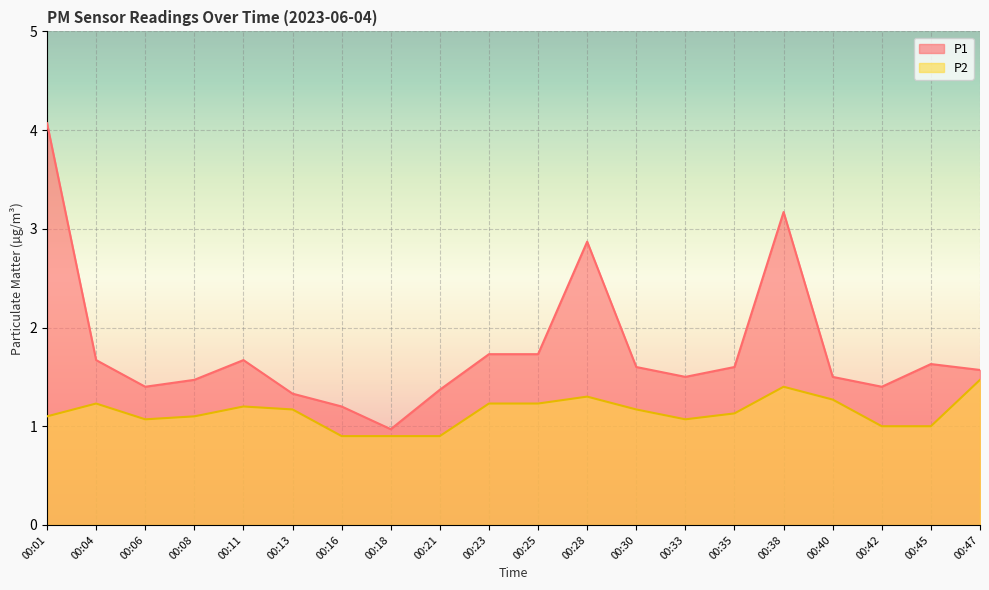

Does the chart display data point markers on the line(s)?

No